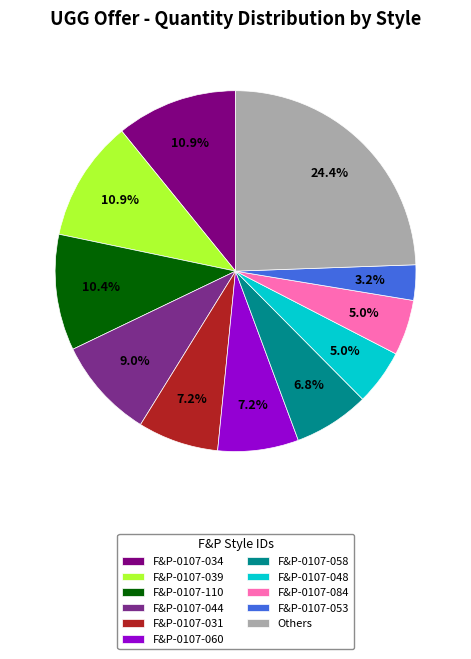

Do F&P-0107-110 and F&P-0107-044 together represent more than half of the pie?

No